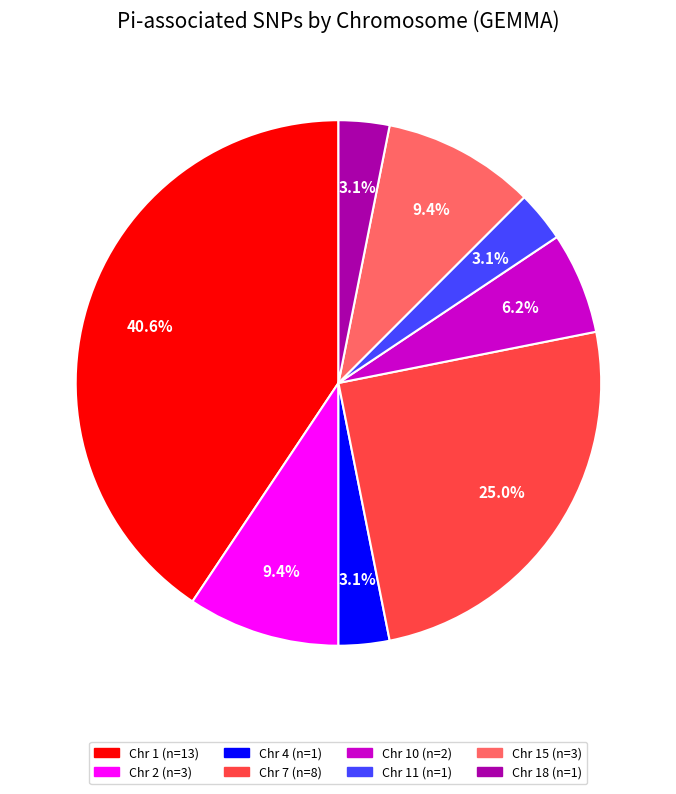

Does any single category account for the majority?

No